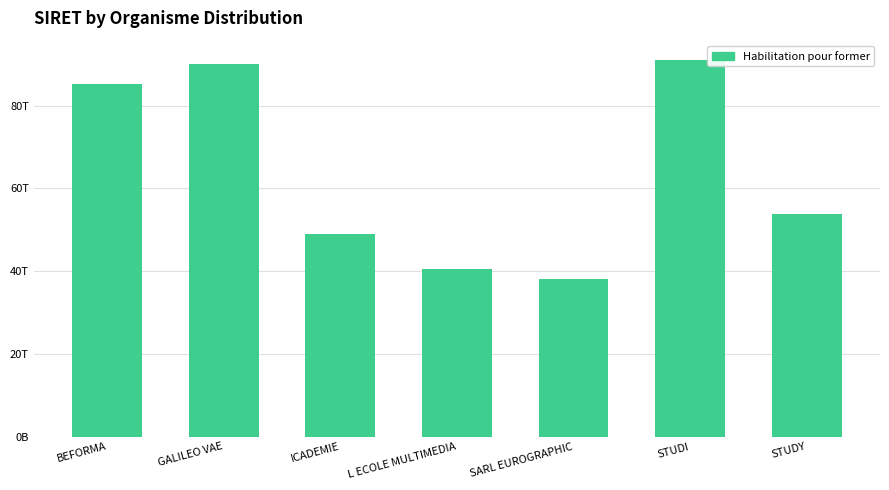

Where is the data nearest to the value 64?

STUDY